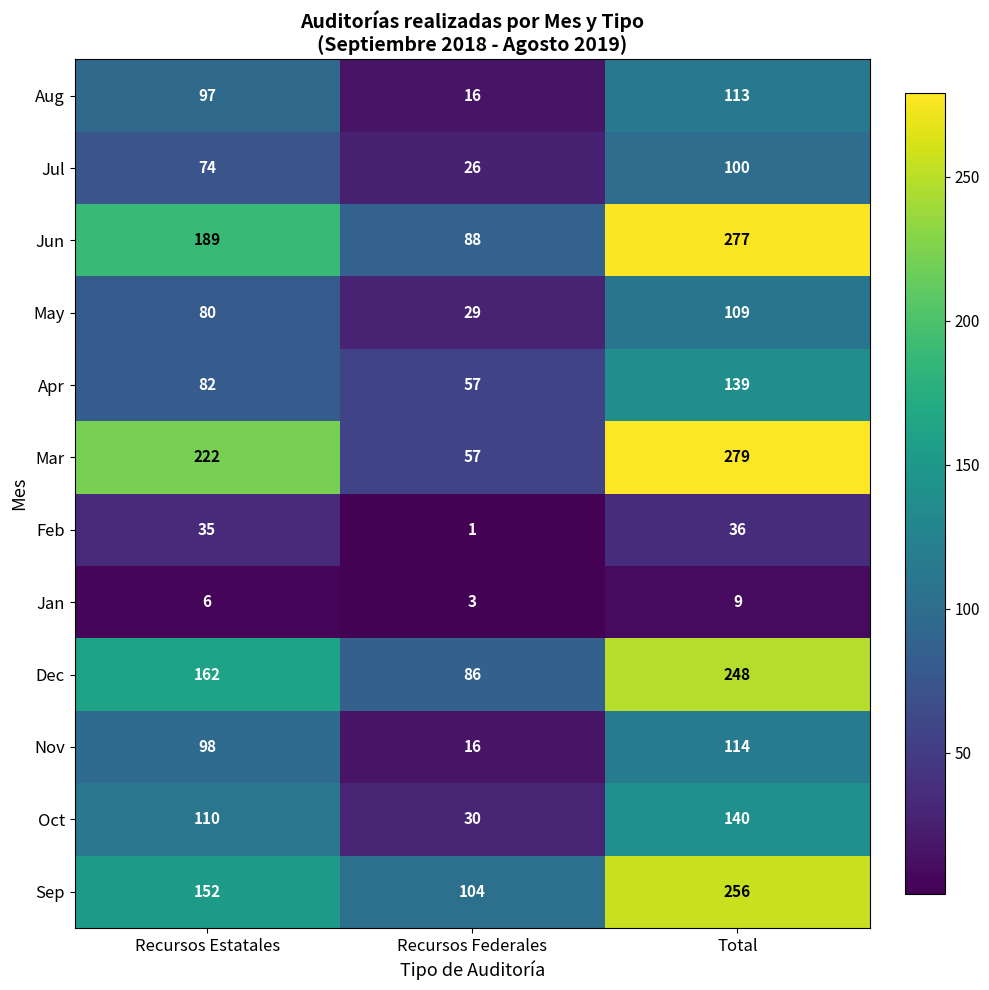

What is the sum of the Oct values at Recursos Federales and Total?

170